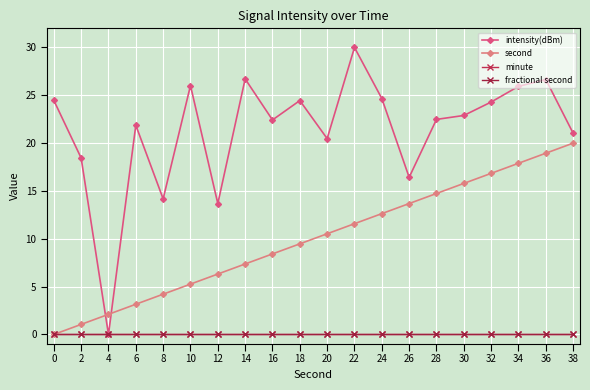

Is this an area chart (filled region under the line)?

No